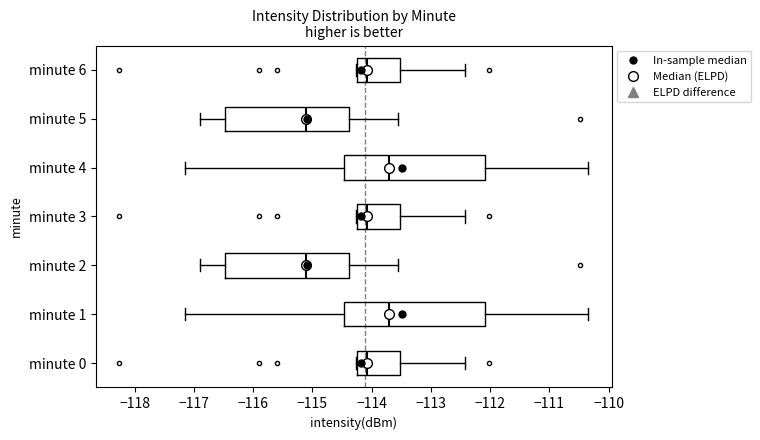

Reading bottom to top, transcribe this box plot: for each box, give where its median line is, the range the box spans, and where its two whiskers end, as read against the x-axis. The values are not printed on the chart, so give them approximately, as read against the axis.

minute 0: median -114.1, box -114.2 to -113.5, whiskers -114.3 to -112.4
minute 1: median -113.7, box -114.5 to -112.1, whiskers -117.1 to -110.3
minute 2: median -115.1, box -116.5 to -114.4, whiskers -116.9 to -113.5
minute 3: median -114.1, box -114.2 to -113.5, whiskers -114.3 to -112.4
minute 4: median -113.7, box -114.5 to -112.1, whiskers -117.1 to -110.3
minute 5: median -115.1, box -116.5 to -114.4, whiskers -116.9 to -113.5
minute 6: median -114.1, box -114.2 to -113.5, whiskers -114.3 to -112.4